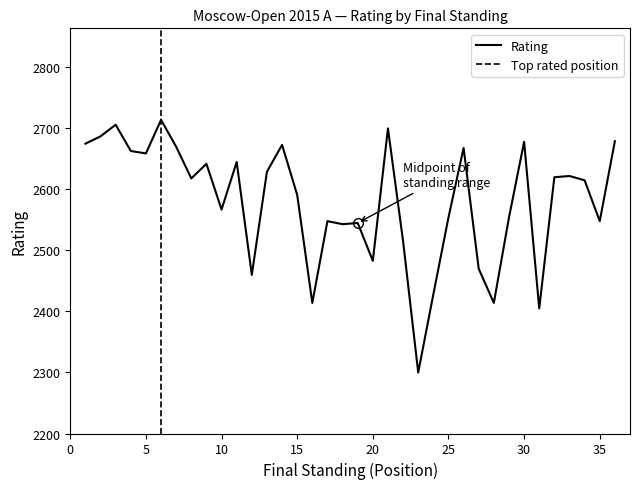

How many points are higher than both their immediate neighbors (excluding endpoints)?

11